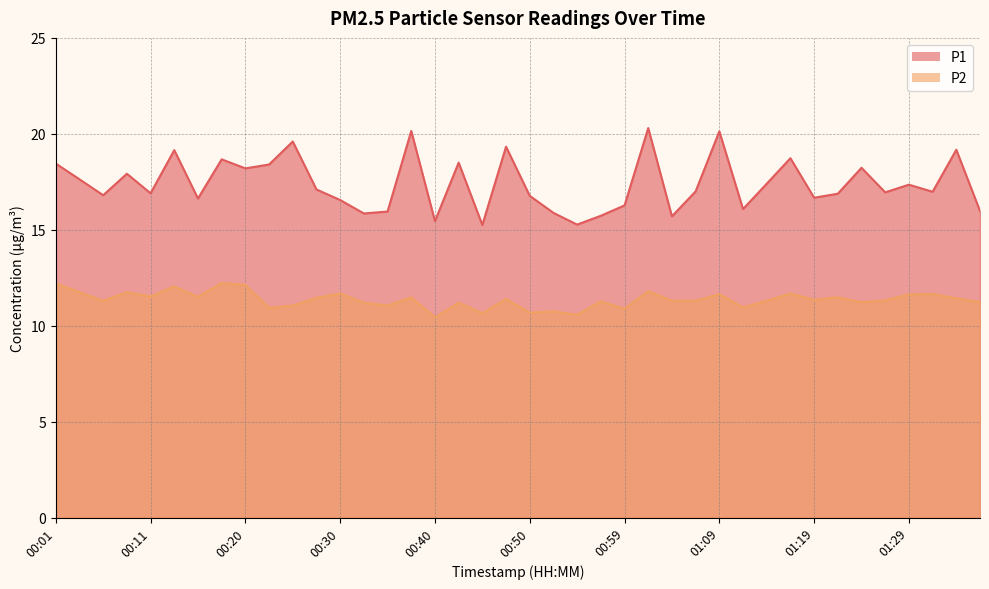

What is the sum of the P2 values at 00:20 and 00:35?

23.2